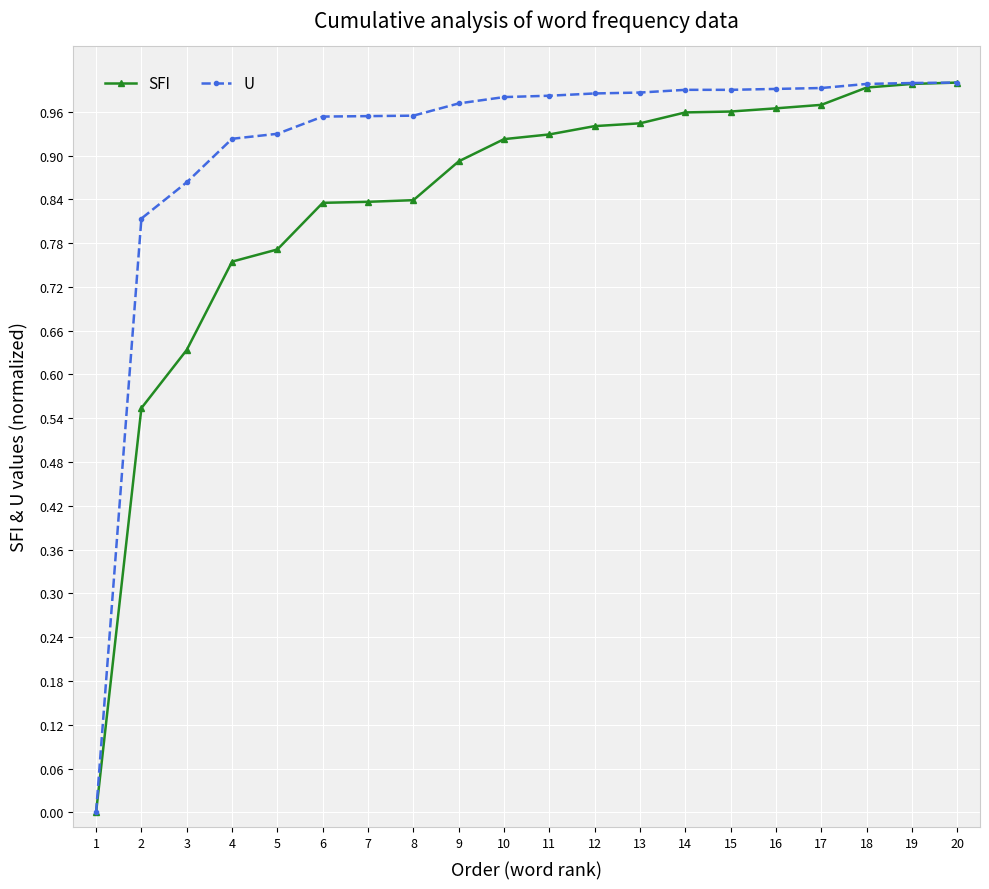

Which category has the lowest value in the SFI series?

1